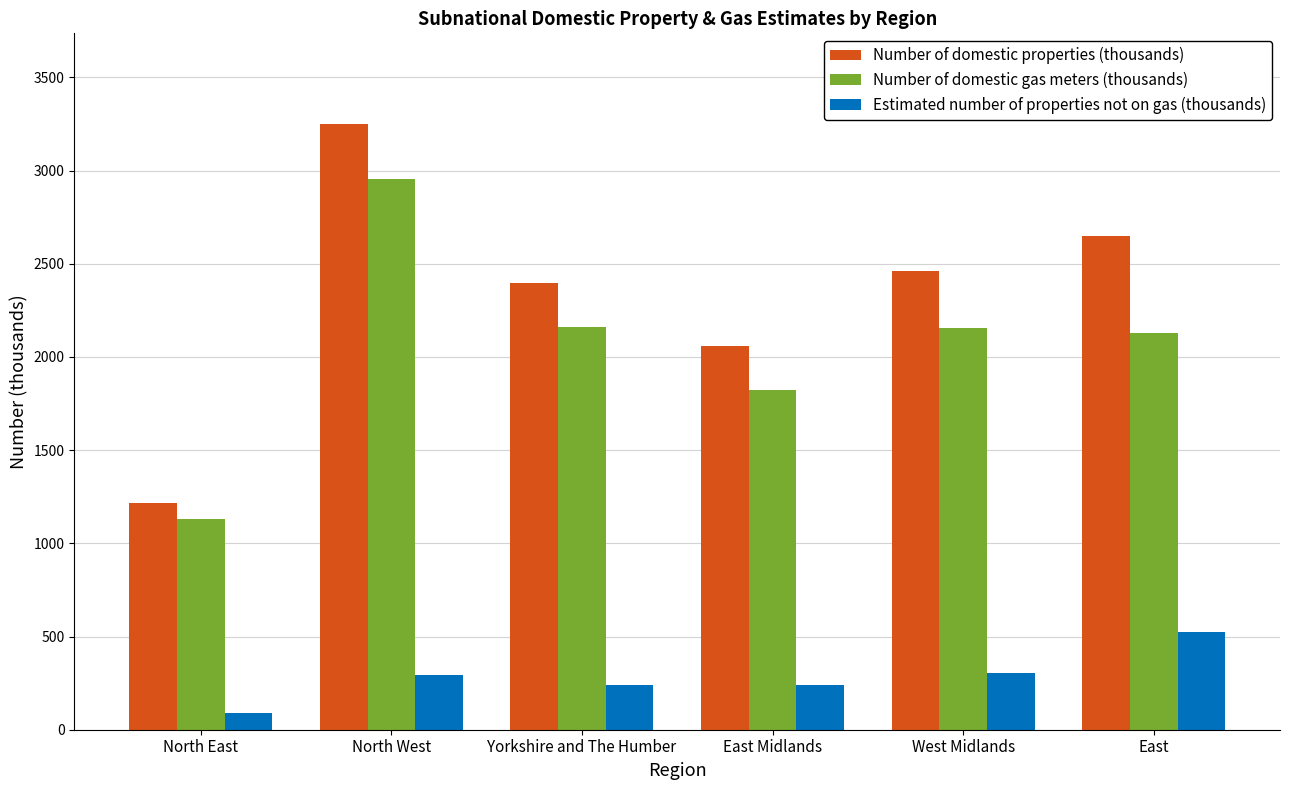

Are the bars horizontal?

No